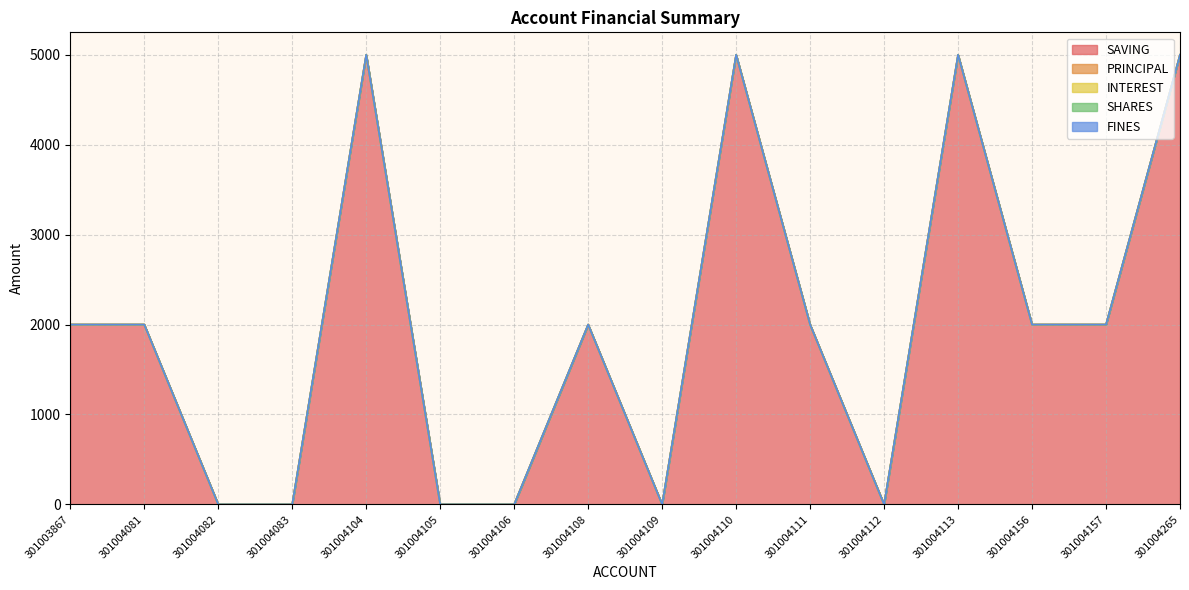

Reading right to left, transcribe all the data shown in this chart.

SAVING: 301004265=5000	301004157=2000	301004156=2000	301004113=5000	301004112=0	301004111=2000	301004110=5000	301004109=0	301004108=2000	301004106=0	301004105=0	301004104=5000	301004083=0	301004082=0	301004081=2000	301003867=2000
PRINCIPAL: 301004265=0	301004157=0	301004156=0	301004113=0	301004112=0	301004111=0	301004110=0	301004109=0	301004108=0	301004106=0	301004105=0	301004104=0	301004083=0	301004082=0	301004081=0	301003867=0
INTEREST: 301004265=0	301004157=0	301004156=0	301004113=0	301004112=0	301004111=0	301004110=0	301004109=0	301004108=0	301004106=0	301004105=0	301004104=0	301004083=0	301004082=0	301004081=0	301003867=0
SHARES: 301004265=0	301004157=0	301004156=0	301004113=0	301004112=0	301004111=0	301004110=0	301004109=0	301004108=0	301004106=0	301004105=0	301004104=0	301004083=0	301004082=0	301004081=0	301003867=0
FINES: 301004265=0	301004157=0	301004156=0	301004113=0	301004112=0	301004111=0	301004110=0	301004109=0	301004108=0	301004106=0	301004105=0	301004104=0	301004083=0	301004082=0	301004081=0	301003867=0